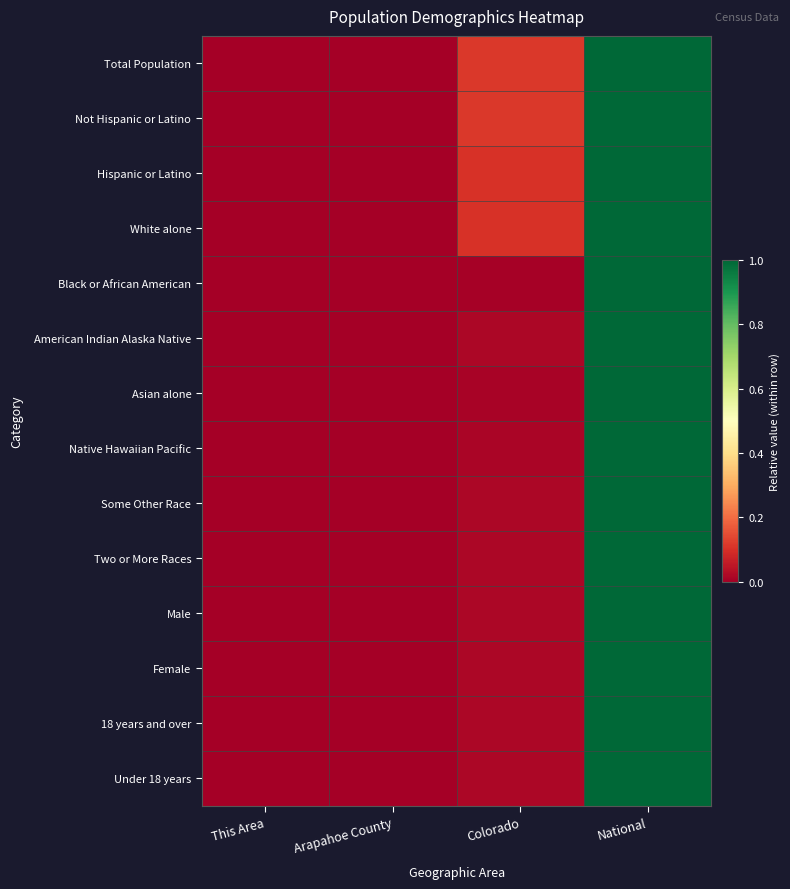

Count the number of data series in this chart.

14